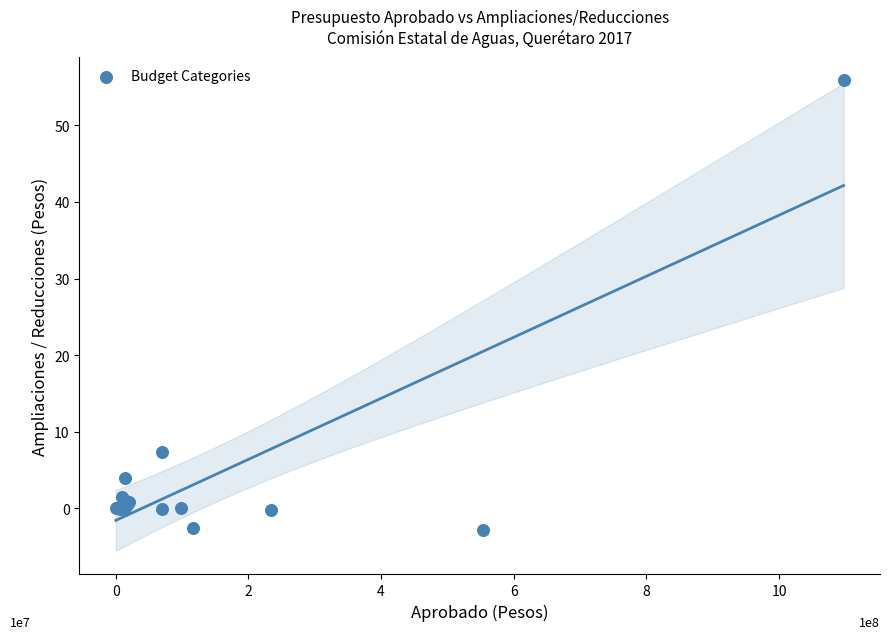

What Y value in the scatter plot is closest to 26?

7.3